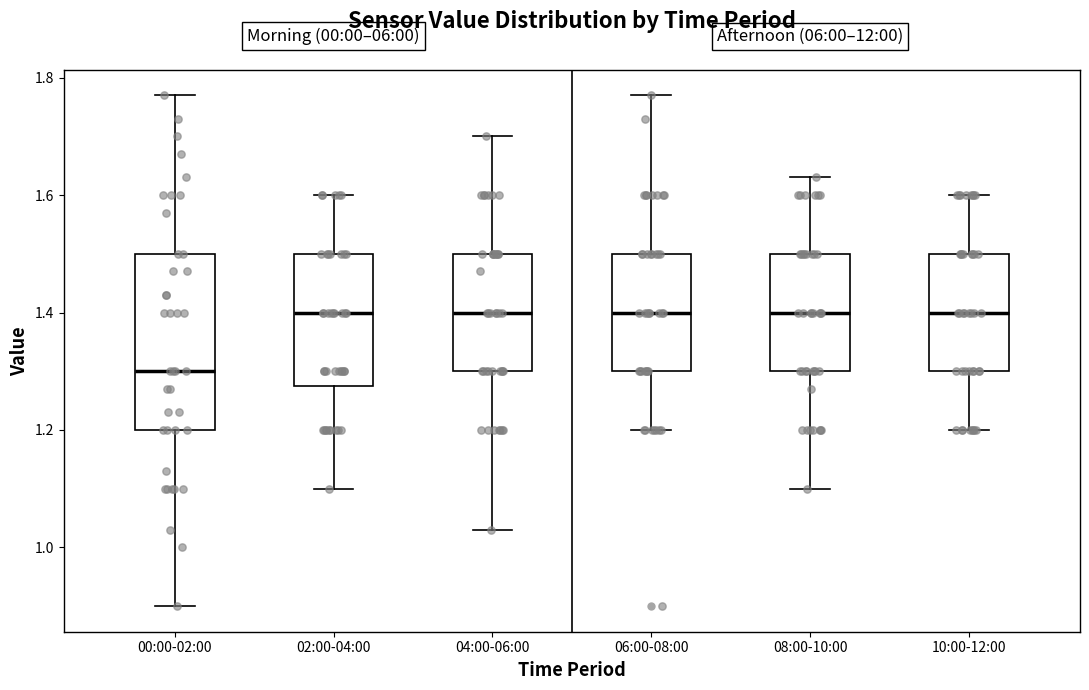

Where does the upper whisker of the box for 02:00-04:00 end on the y-axis? The values are not printed on the chart, so give them approximately, as read against the axis.

1.60